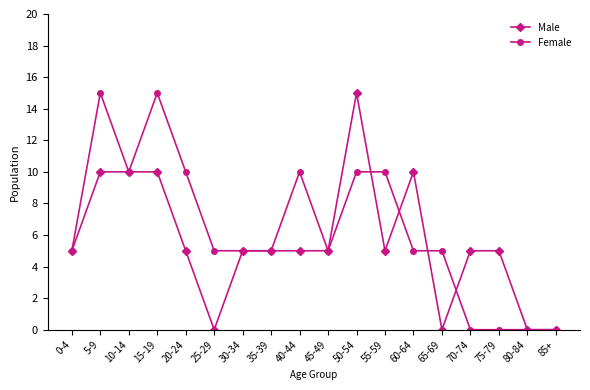

Count the number of data series in this chart.

2